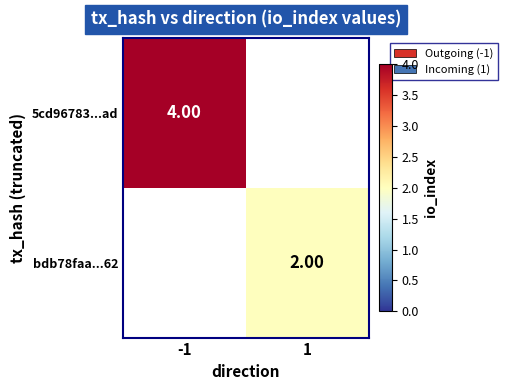

Which label corresponds to the largest value in the chart?

-1